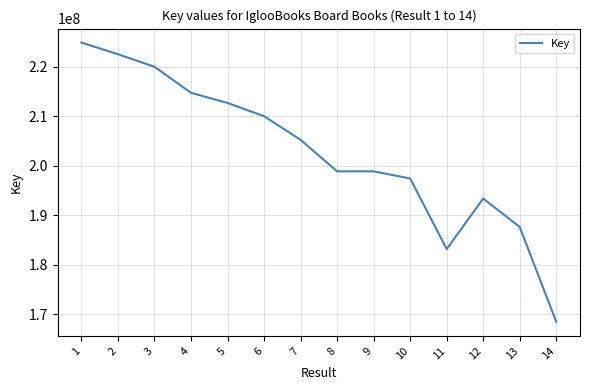

How many values are below 205195563?

7